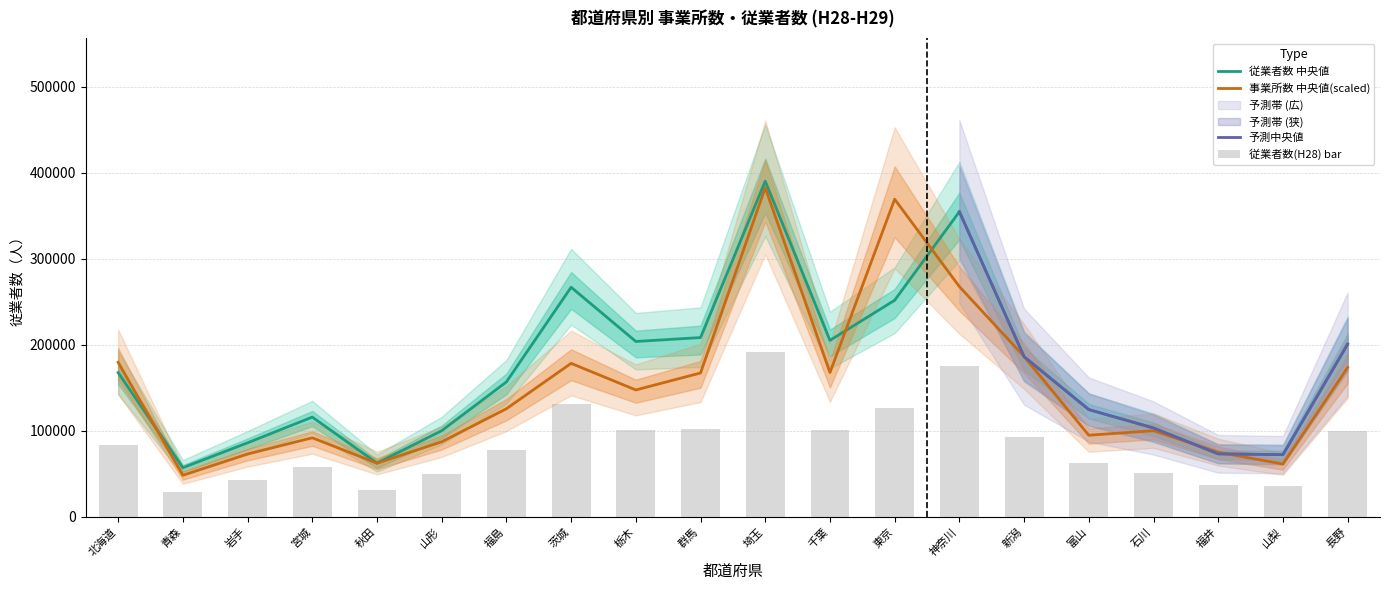

Between 神奈川 and 東京, which is larger?

東京